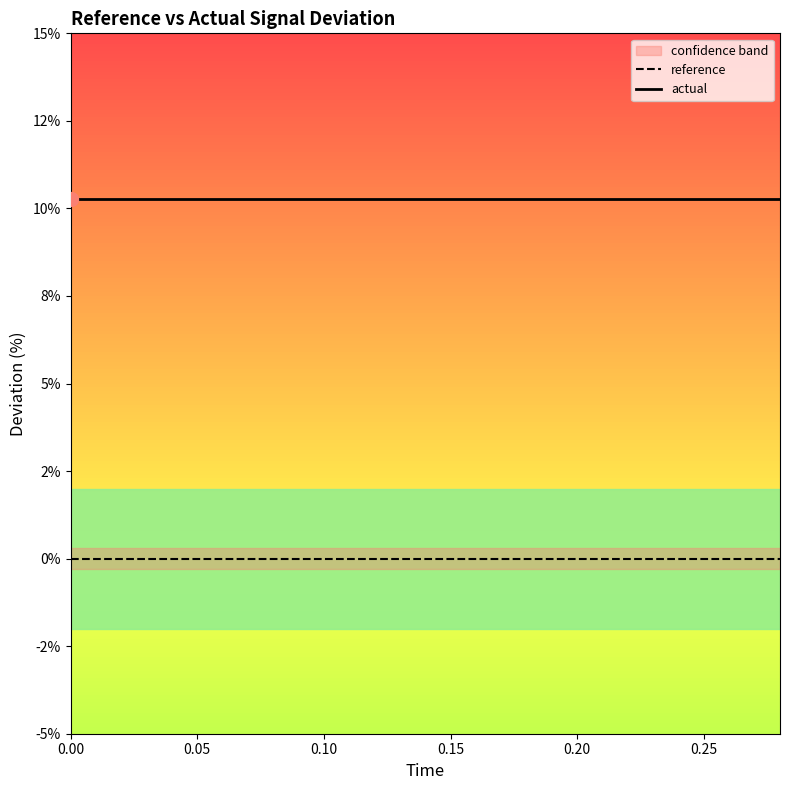

Rank the series by their maximum value, from highest to lowest.

actual, reference